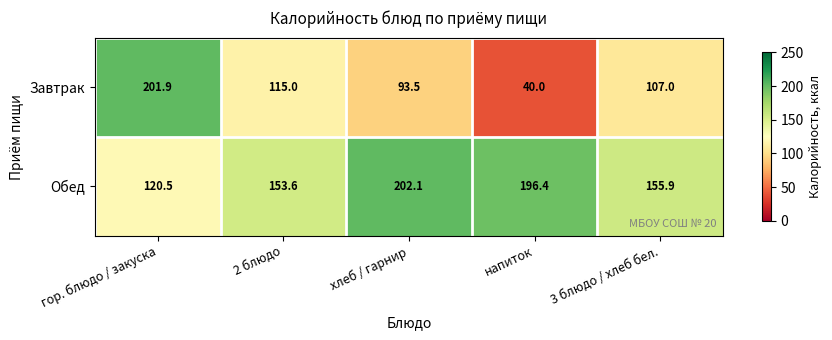

What is the difference between the highest and lowest values at 3 блюдо / хлеб бел.?

48.9